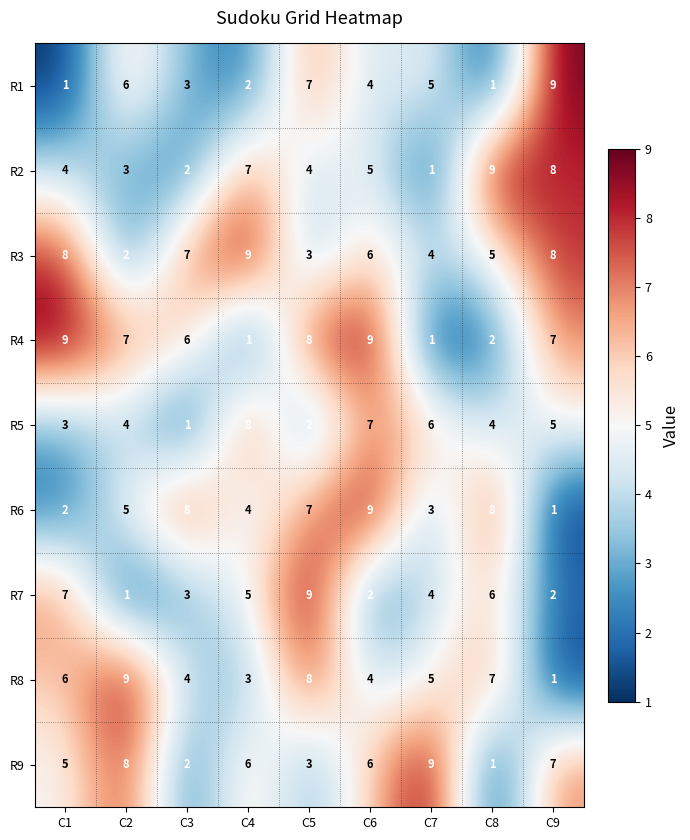

Where is R1 nearest to the value 5?

C7